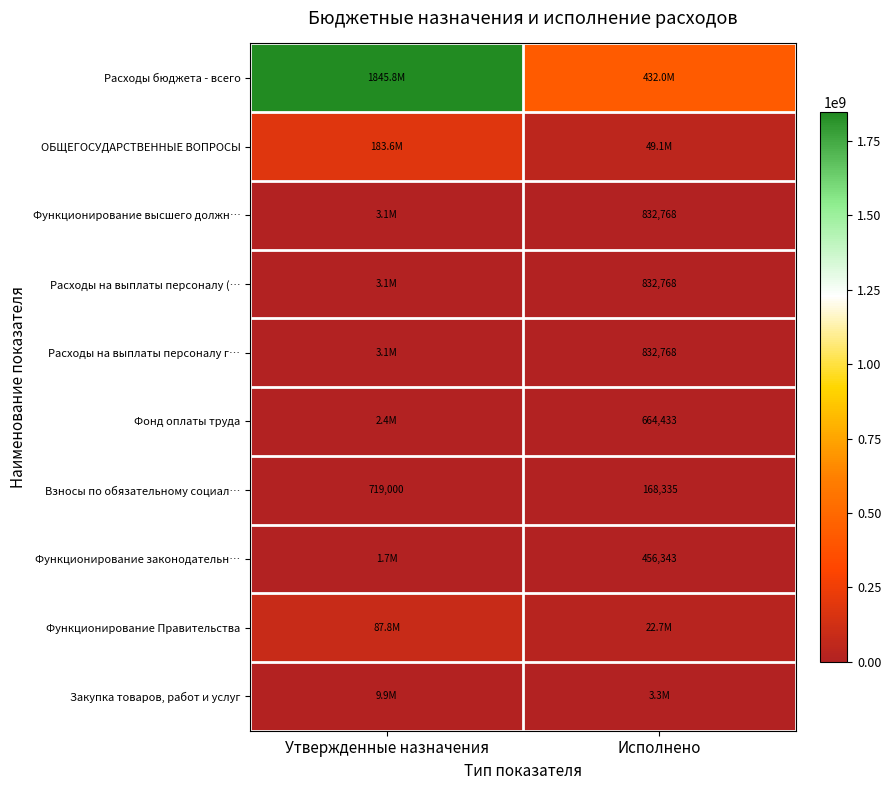

At which label does ОБЩЕГОСУДАРСТВЕННЫЕ ВОПРОСЫ first exceed 183594810?

Утвержденные назначения